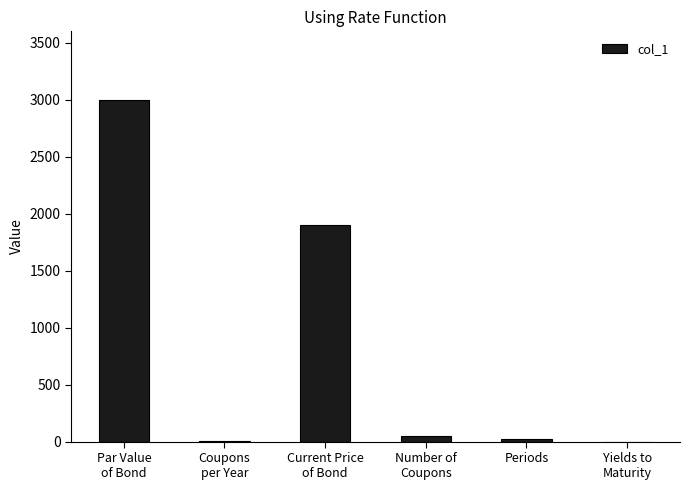

At which category does the chart reach its peak across all series?

Par Value
of Bond